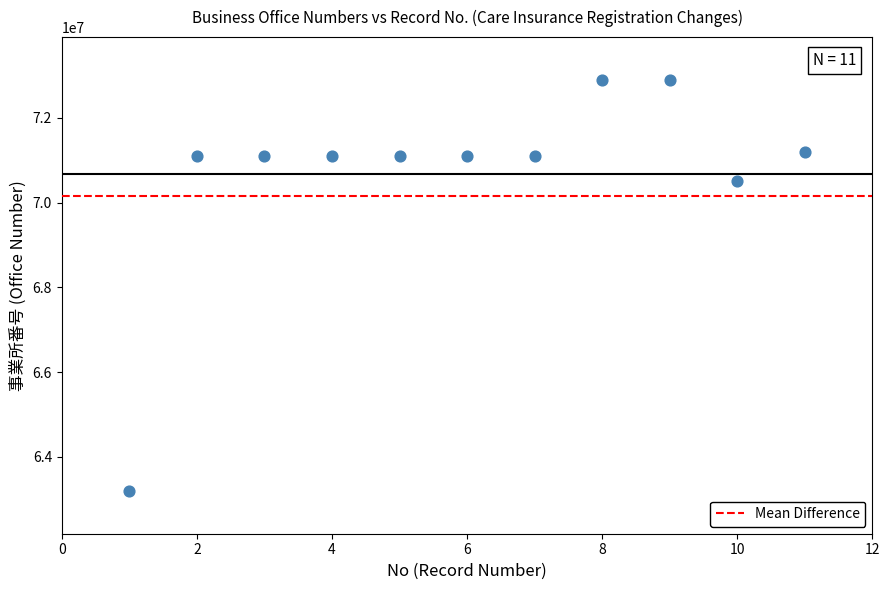

What is the average Y value?

70662930